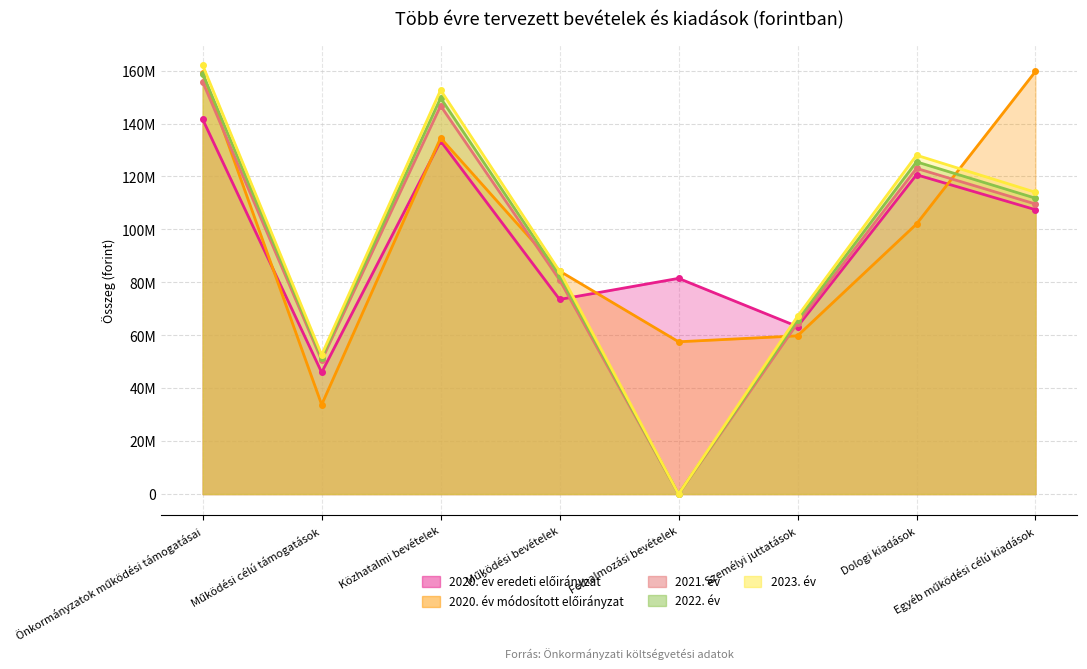

What is the sum of the 2020. év módosított előirányzat values at Egyéb működési célú kiadások and Személyi juttatások?

219450457.0